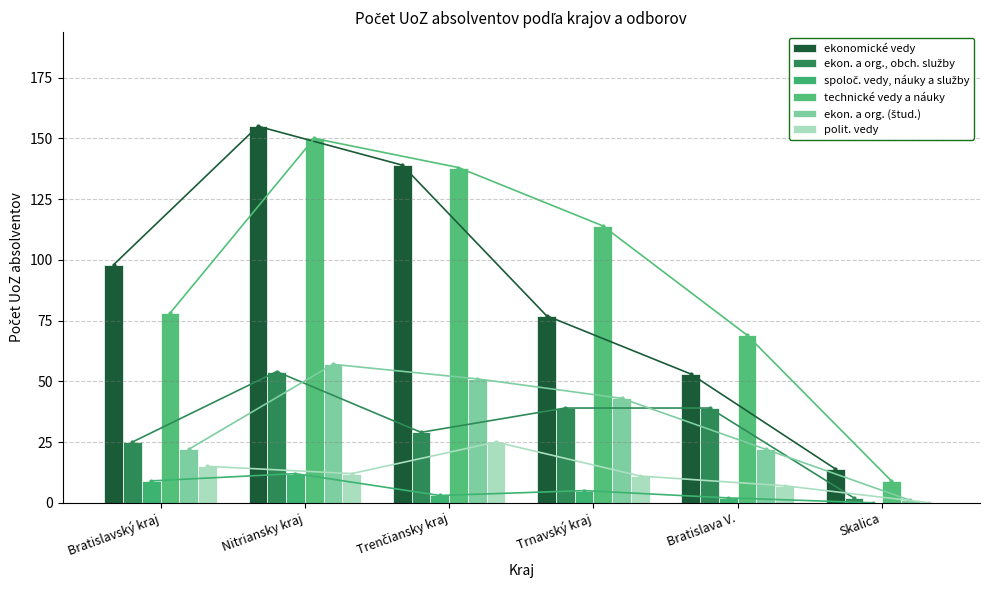

Are the bars horizontal?

No